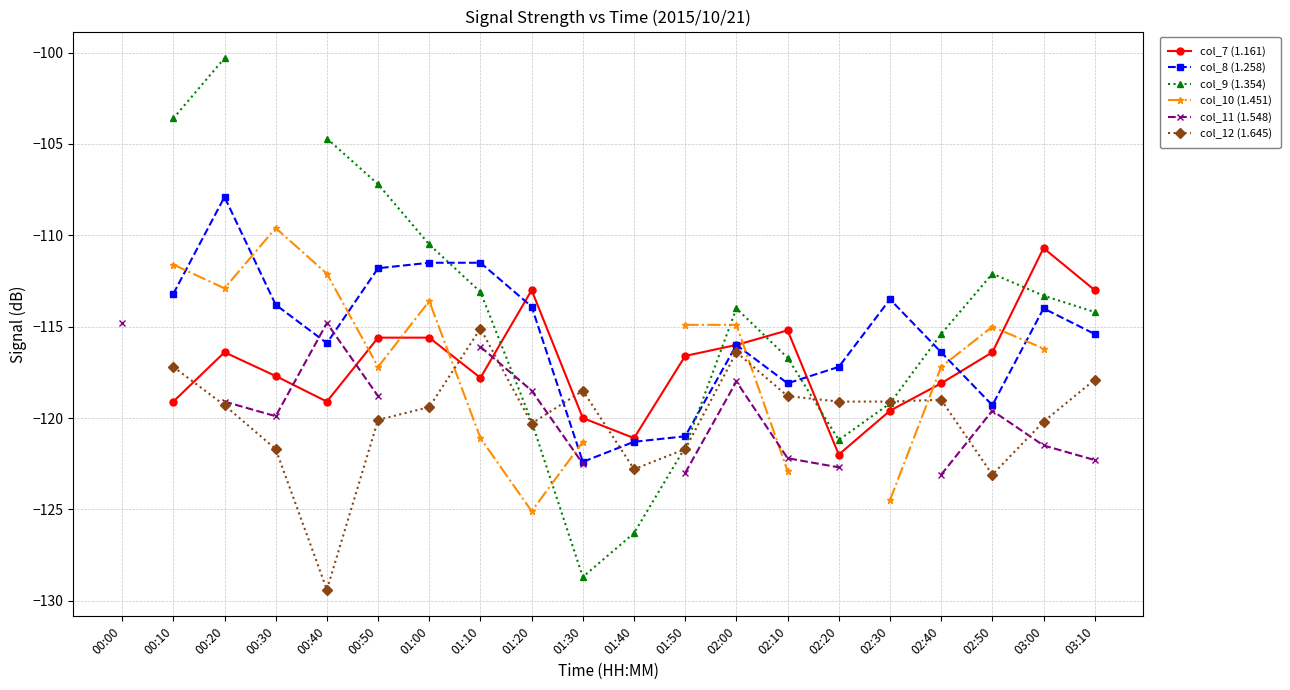

How many interior local valleys does the col_10 (1.451) series have?

3